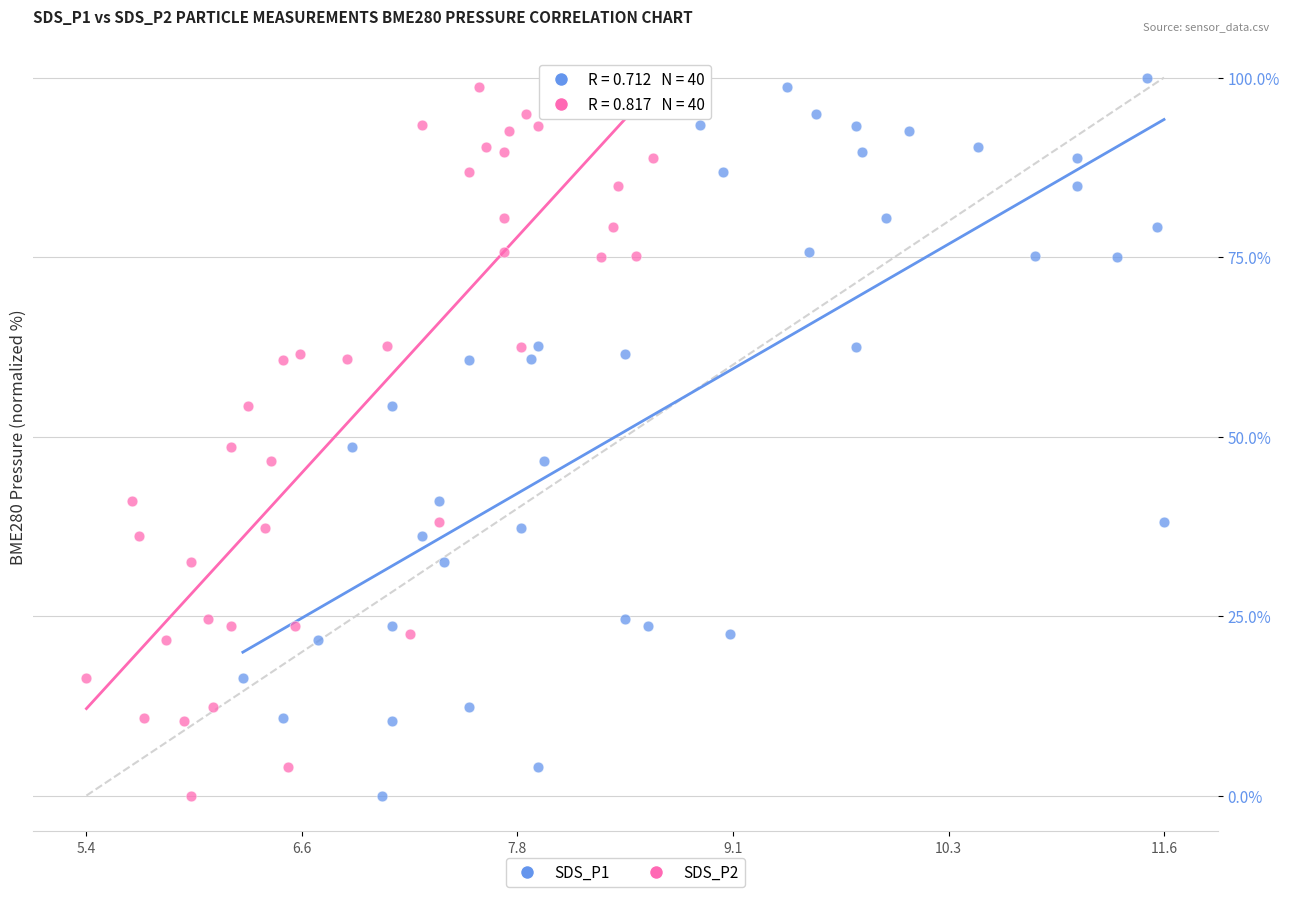

What are all the series names shown in the legend?

SDS_P1, SDS_P2